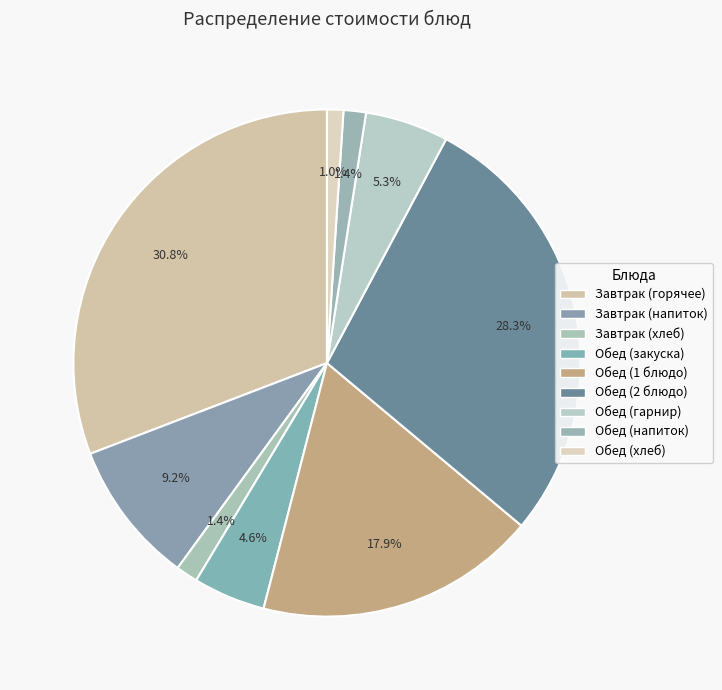

Count the number of slices in the pie.

9